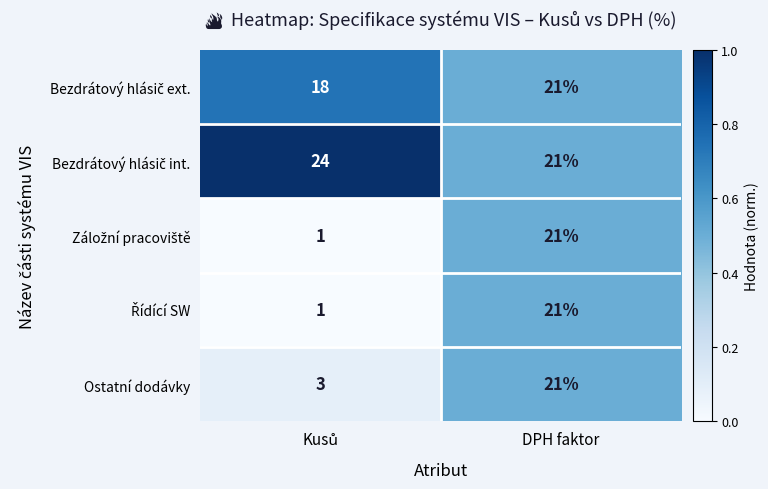

What is the approximate value of Ostatní dodávky at DPH faktor, to the nearest 10?

20